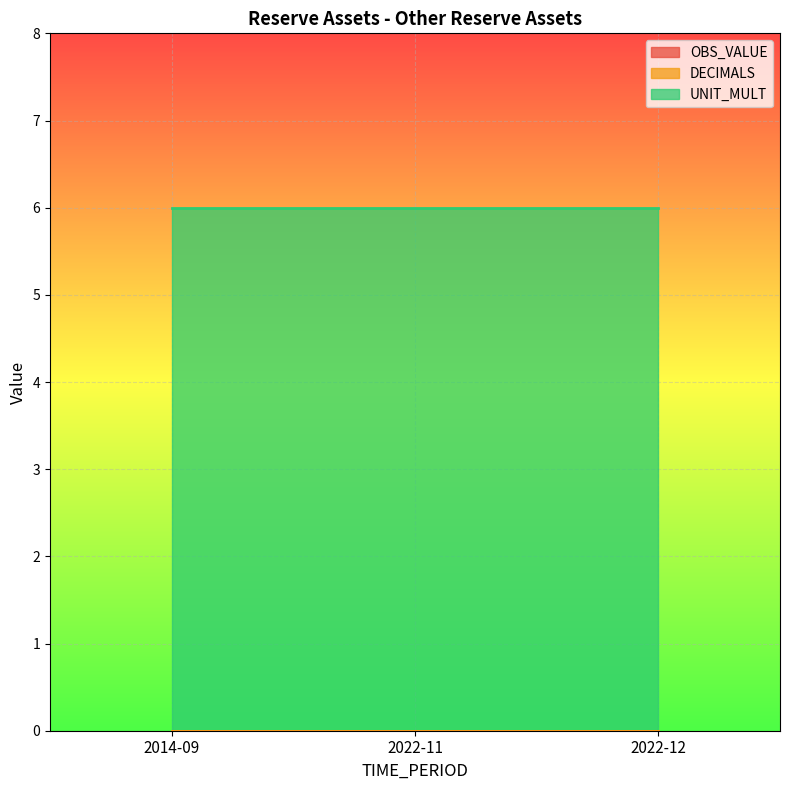

Which category has the highest value across all series?

2014-09